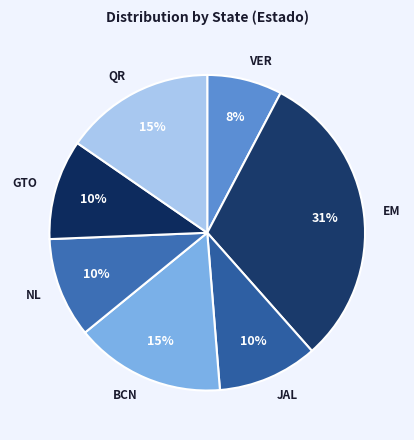

Which slice is the largest?

EM